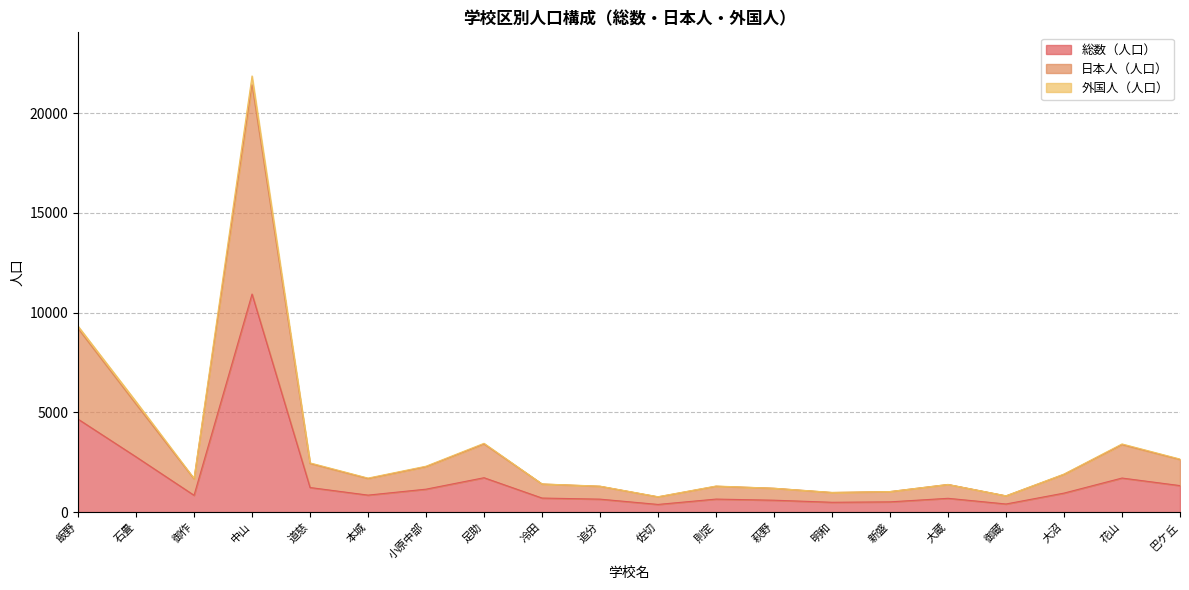

What is the sum of all 日本人（人口） values?

65627